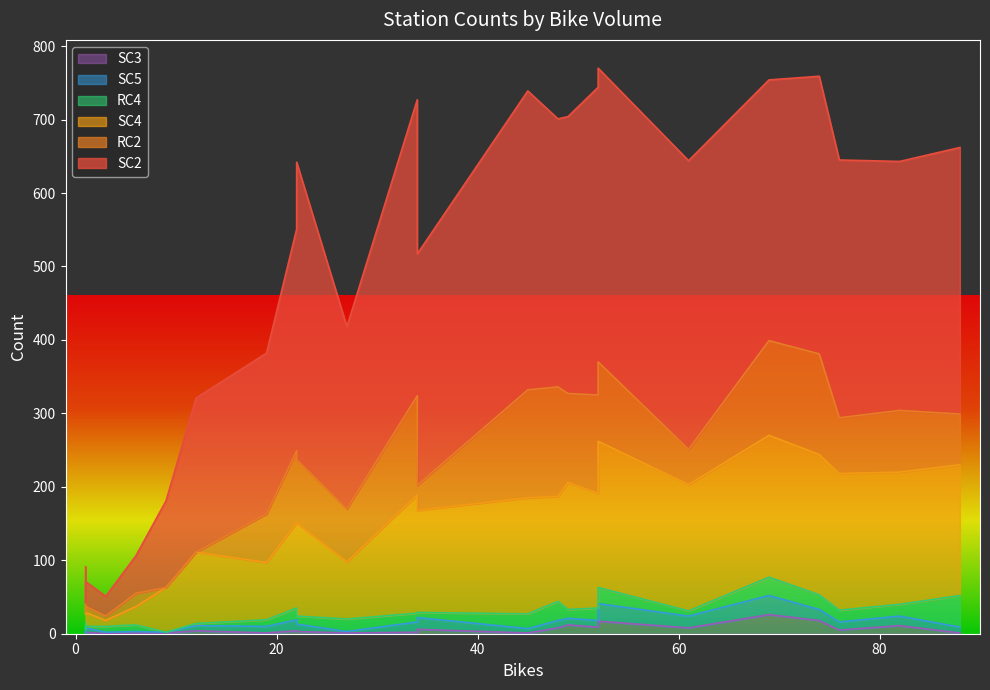

What is the sum of all SC3 values?

142